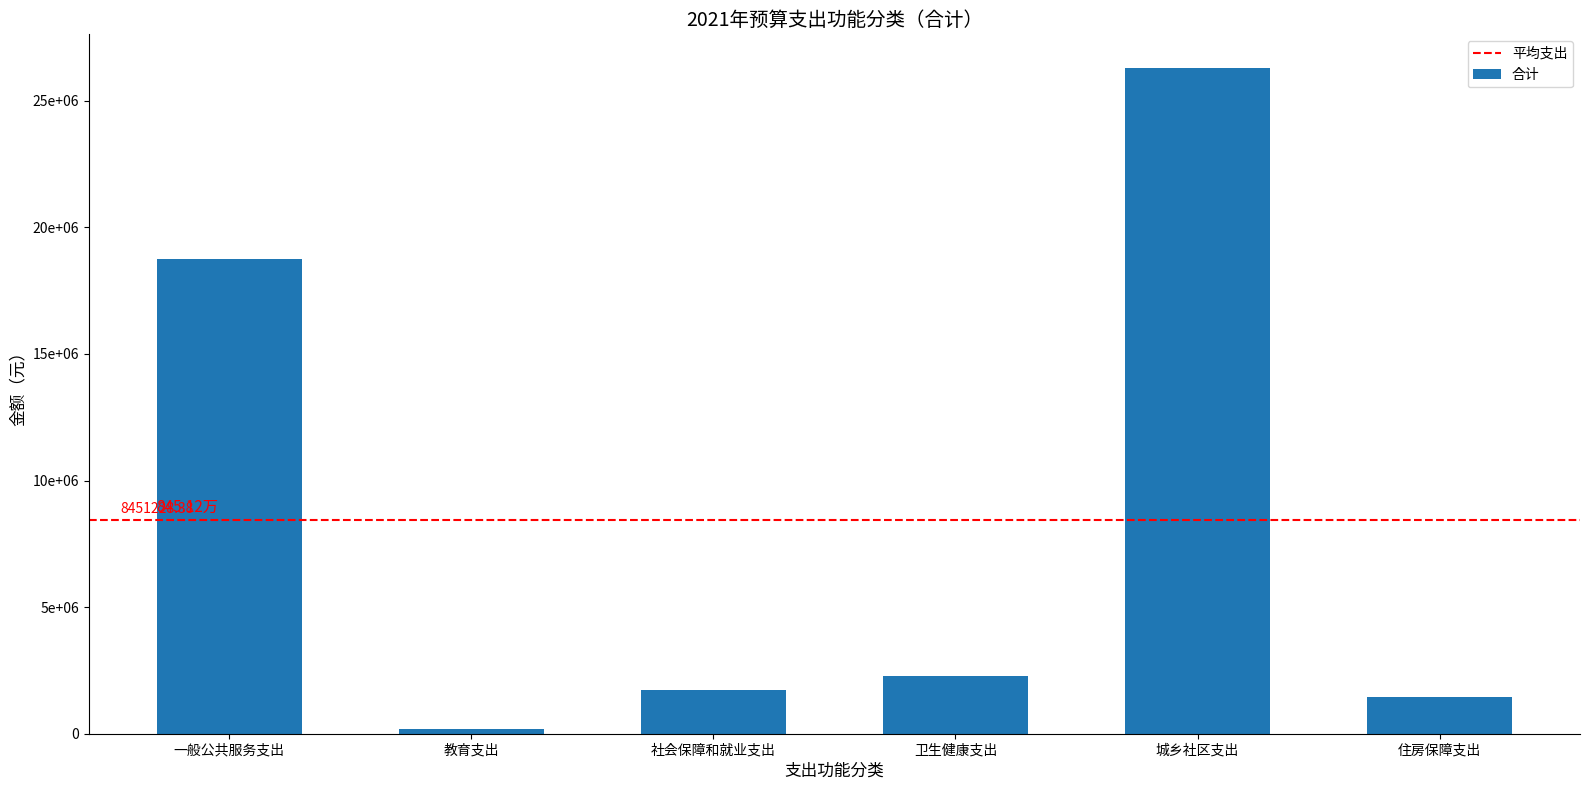

Reading left to right, list all the values displayed in this chart.

一般公共服务支出=18745263.3	教育支出=200000.0	社会保障和就业支出=1720891.2	卫生健康支出=2276477.3	城乡社区支出=26310000.0	住房保障支出=1454738.4